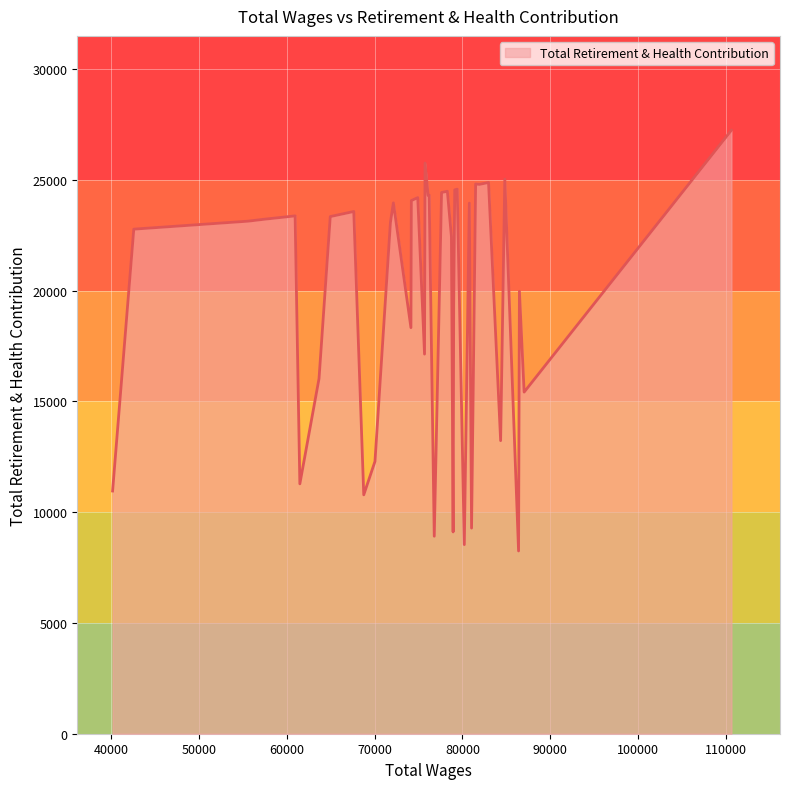

What is the maximum value shown in the chart?

27240